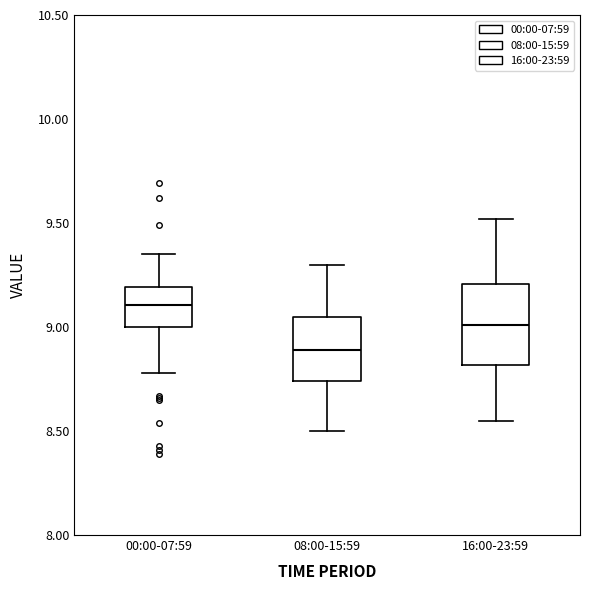

Where does the median line of the box for 16:00-23:59 sit on the y-axis? The values are not printed on the chart, so give them approximately, as read against the axis.

9.00